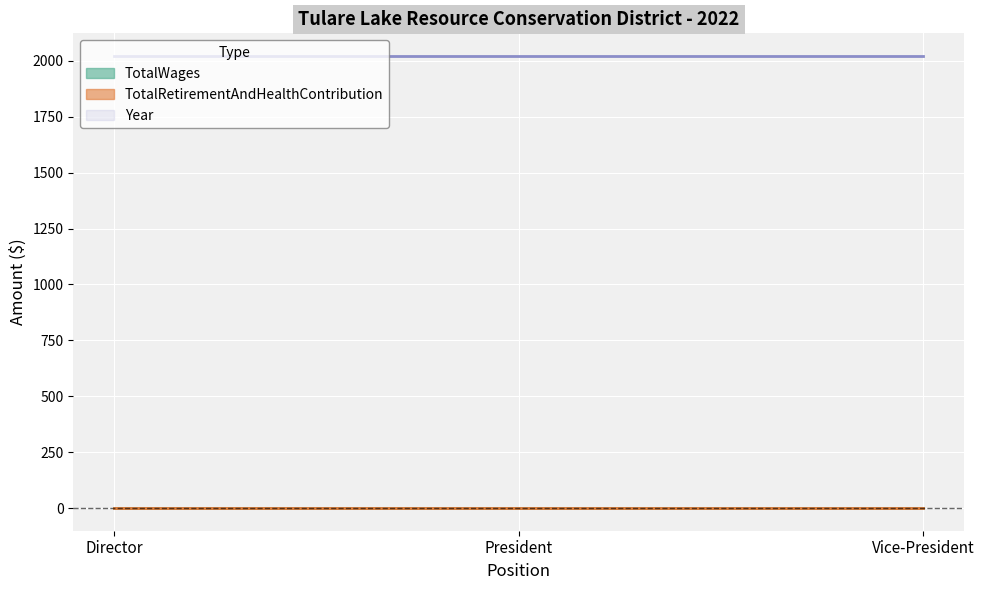

What is the value of the Year point at the 2nd from the left?

2022